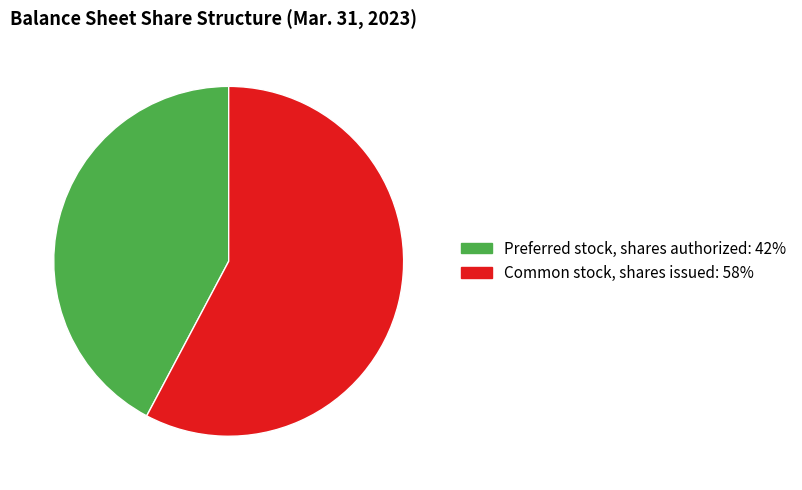

Do Common stock, shares issued and Preferred stock, shares authorized together represent more than half of the pie?

Yes